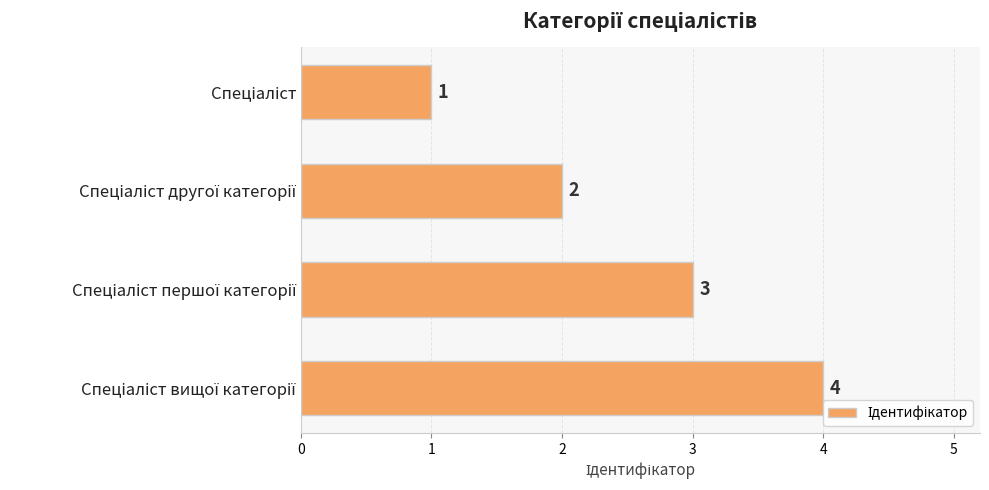

What is the sum of all values?

10